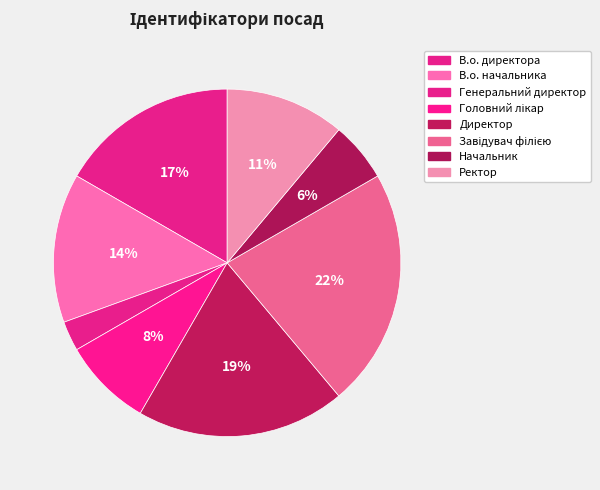

To the nearest percent, what is the difference between the largest and smallest slice percentages?

19%